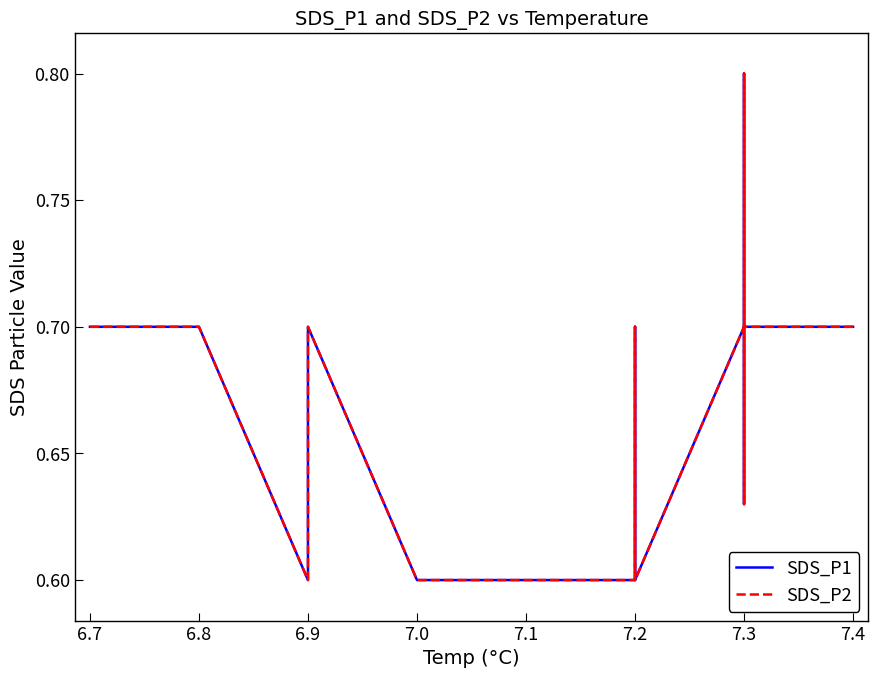

In SDS_P2, how many points are higher than both neighbors (excluding endpoints)?

2